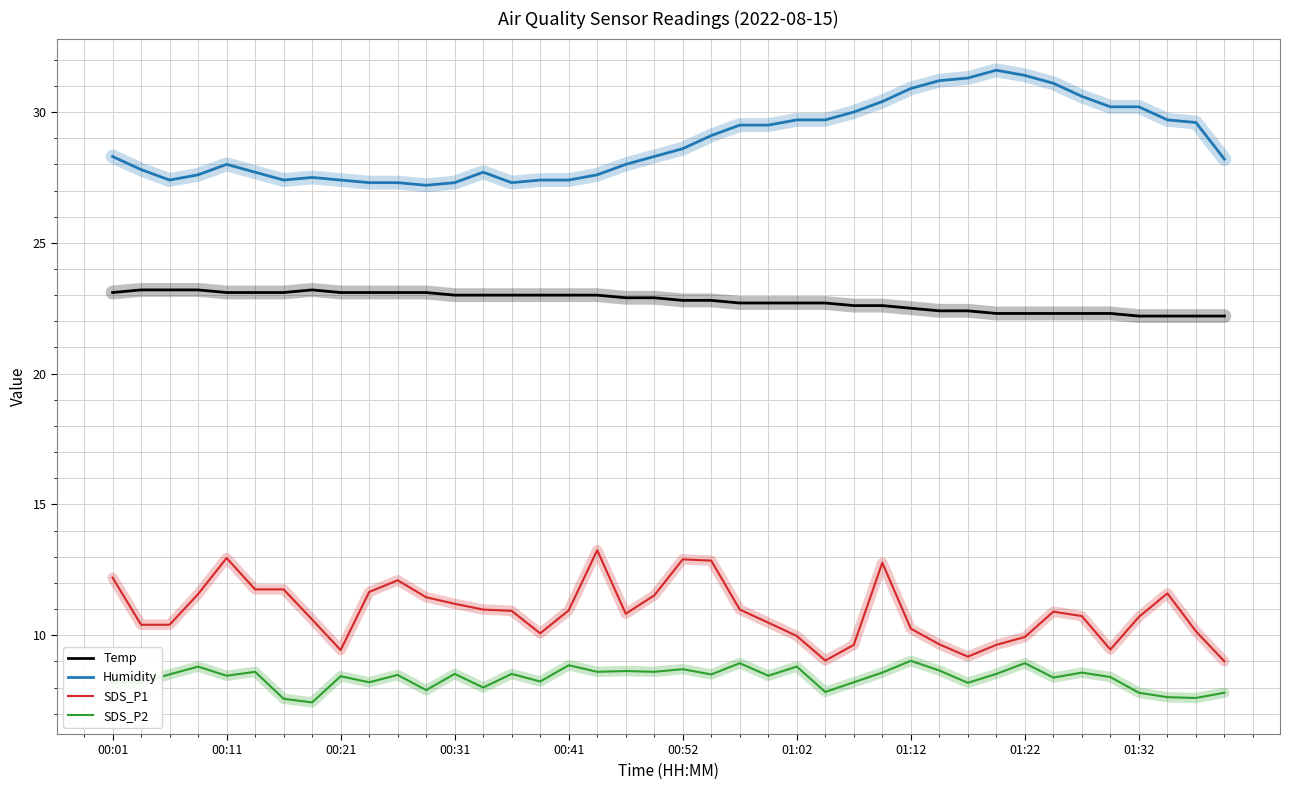

True or false: SDS_P1 and Humidity intersect in this chart.

False